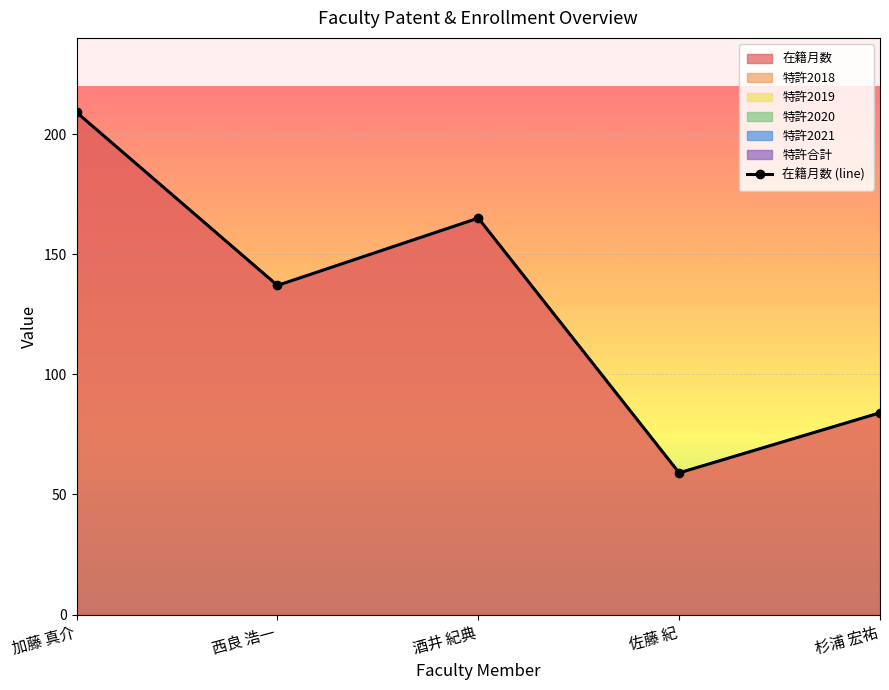

What is the value of the 1st point from the left?

209